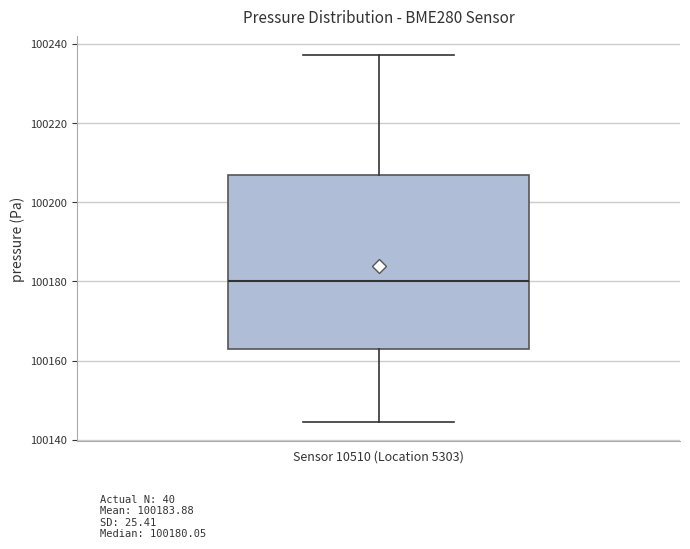

Read this box plot against the y-axis: the position of the median line, the range covered by the box, and the ends of both whiskers. The values are not printed on the chart, so give them approximately, as read against the axis.

median 100180, box 100162 to 100206, whiskers 100144 to 100238